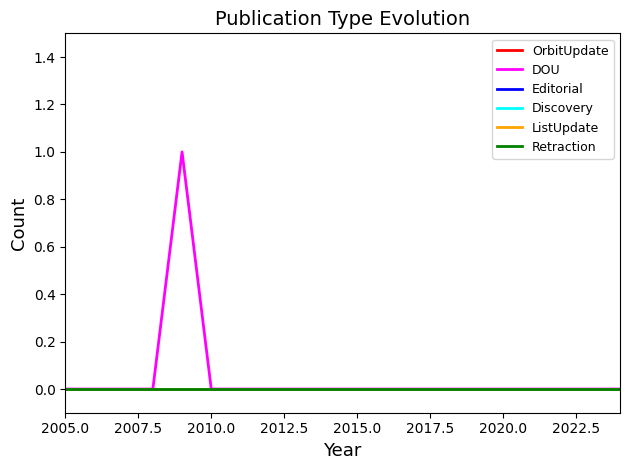

At which category does the chart reach its minimum across all series?

2005.0